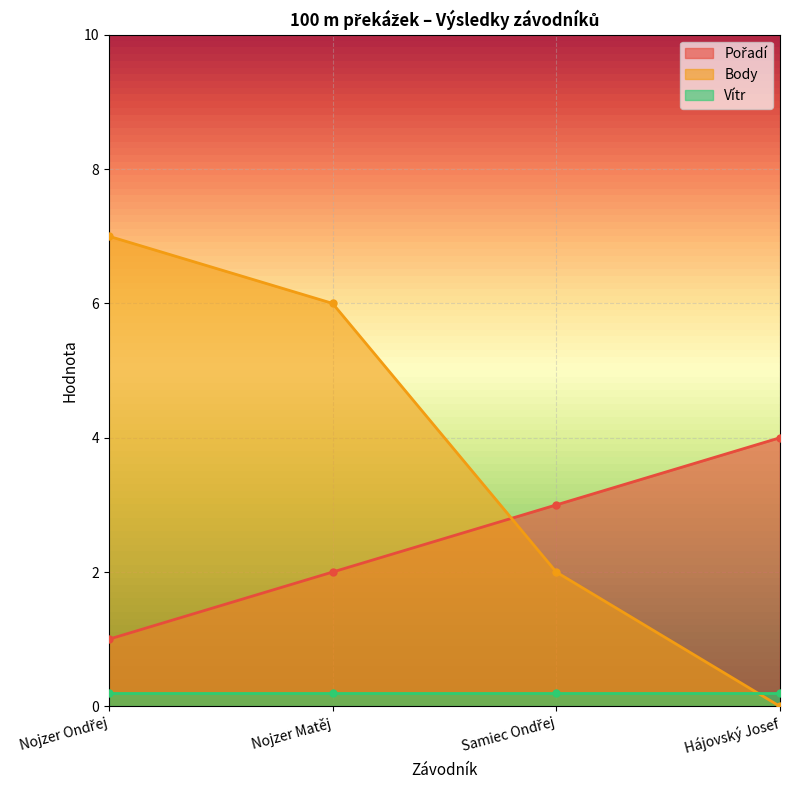

True or false: Body has more than 1 interior local peaks.

False